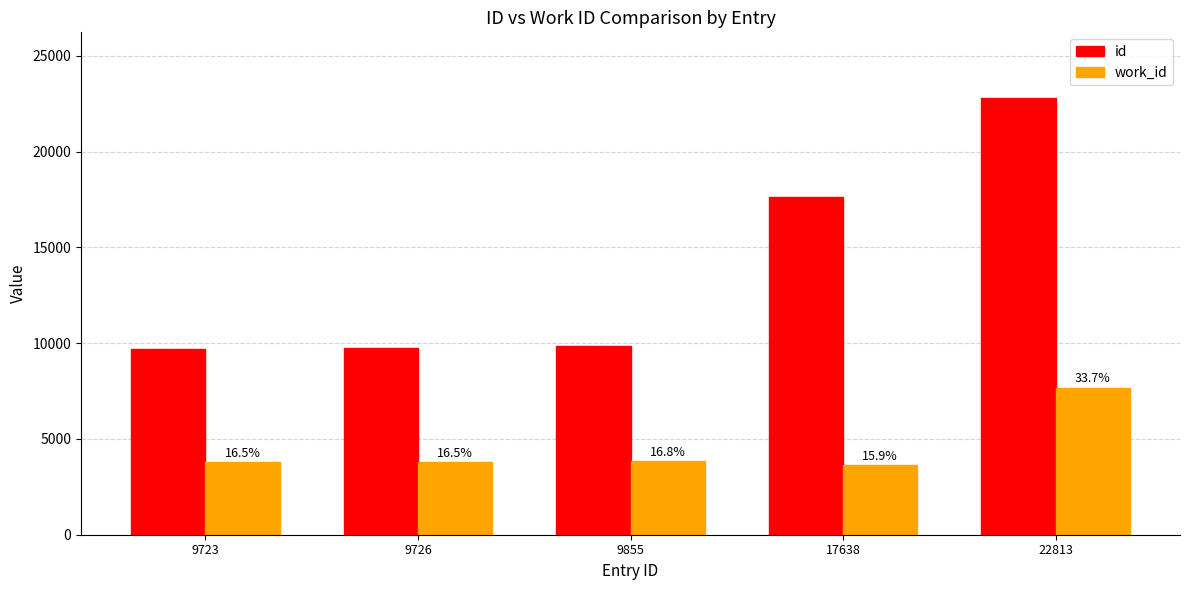

What are all the series names shown in the legend?

id, work_id